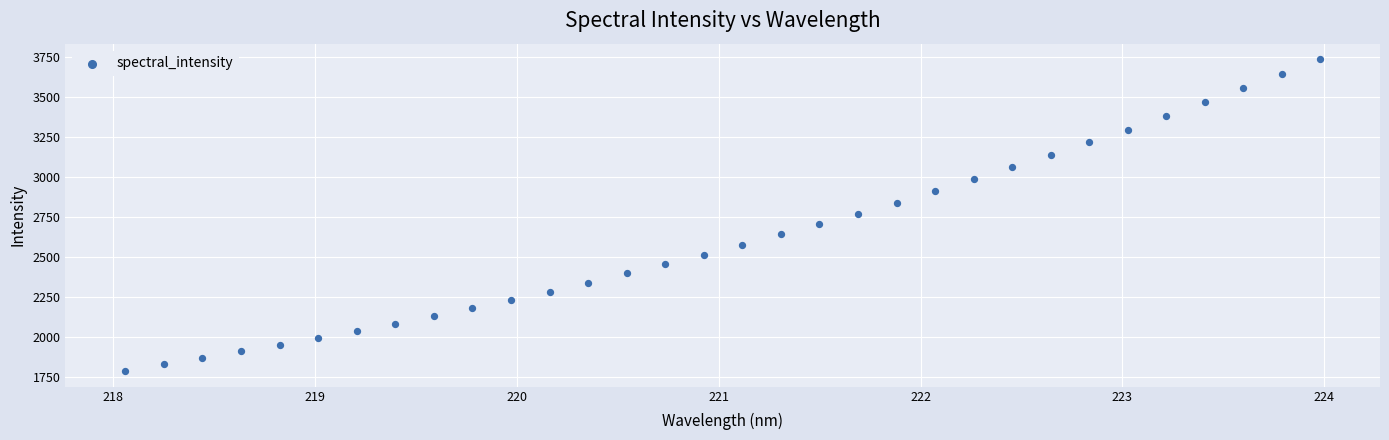

What is the range of Y values (max minus min)?

1944.7